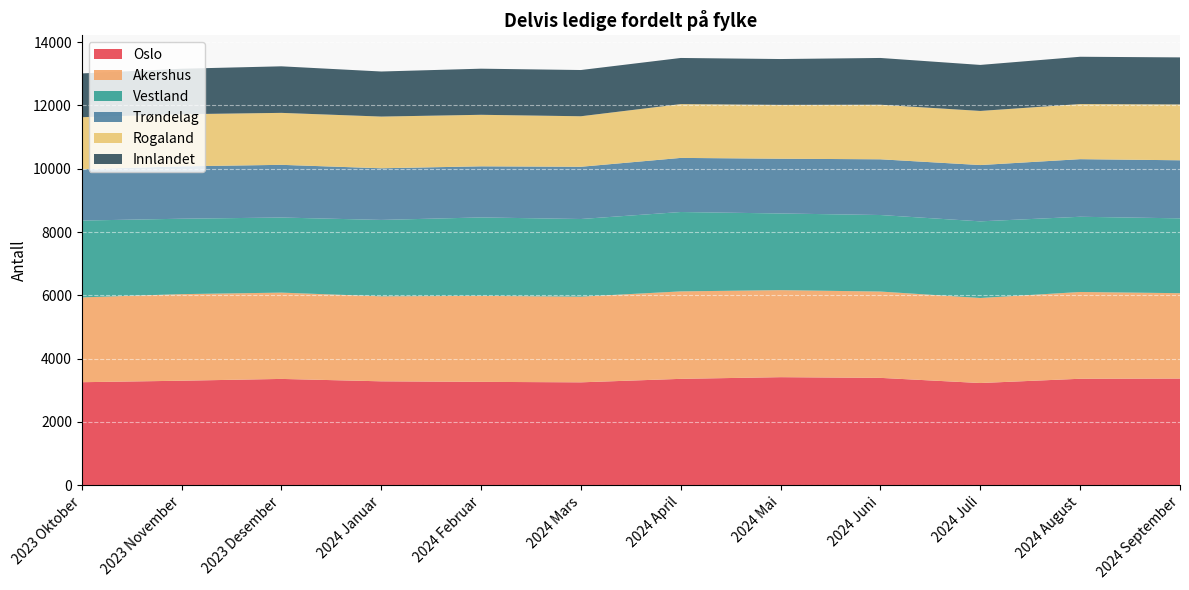

Reading right to left, what are all the values shown in this chart?

Oslo: 3371	3365	3230	3393	3415	3362	3252	3267	3284	3360	3303	3256
Akershus: 2698	2742	2687	2728	2750	2764	2707	2717	2686	2727	2736	2680
Vestland: 2365	2377	2422	2418	2423	2508	2454	2479	2414	2373	2383	2428
Trøndelag: 1835	1820	1779	1761	1730	1710	1651	1615	1632	1665	1655	1621
Rogaland: 1764	1741	1710	1724	1701	1700	1596	1628	1634	1642	1647	1645
Innlandet: 1487	1495	1454	1478	1449	1458	1461	1457	1424	1471	1438	1383